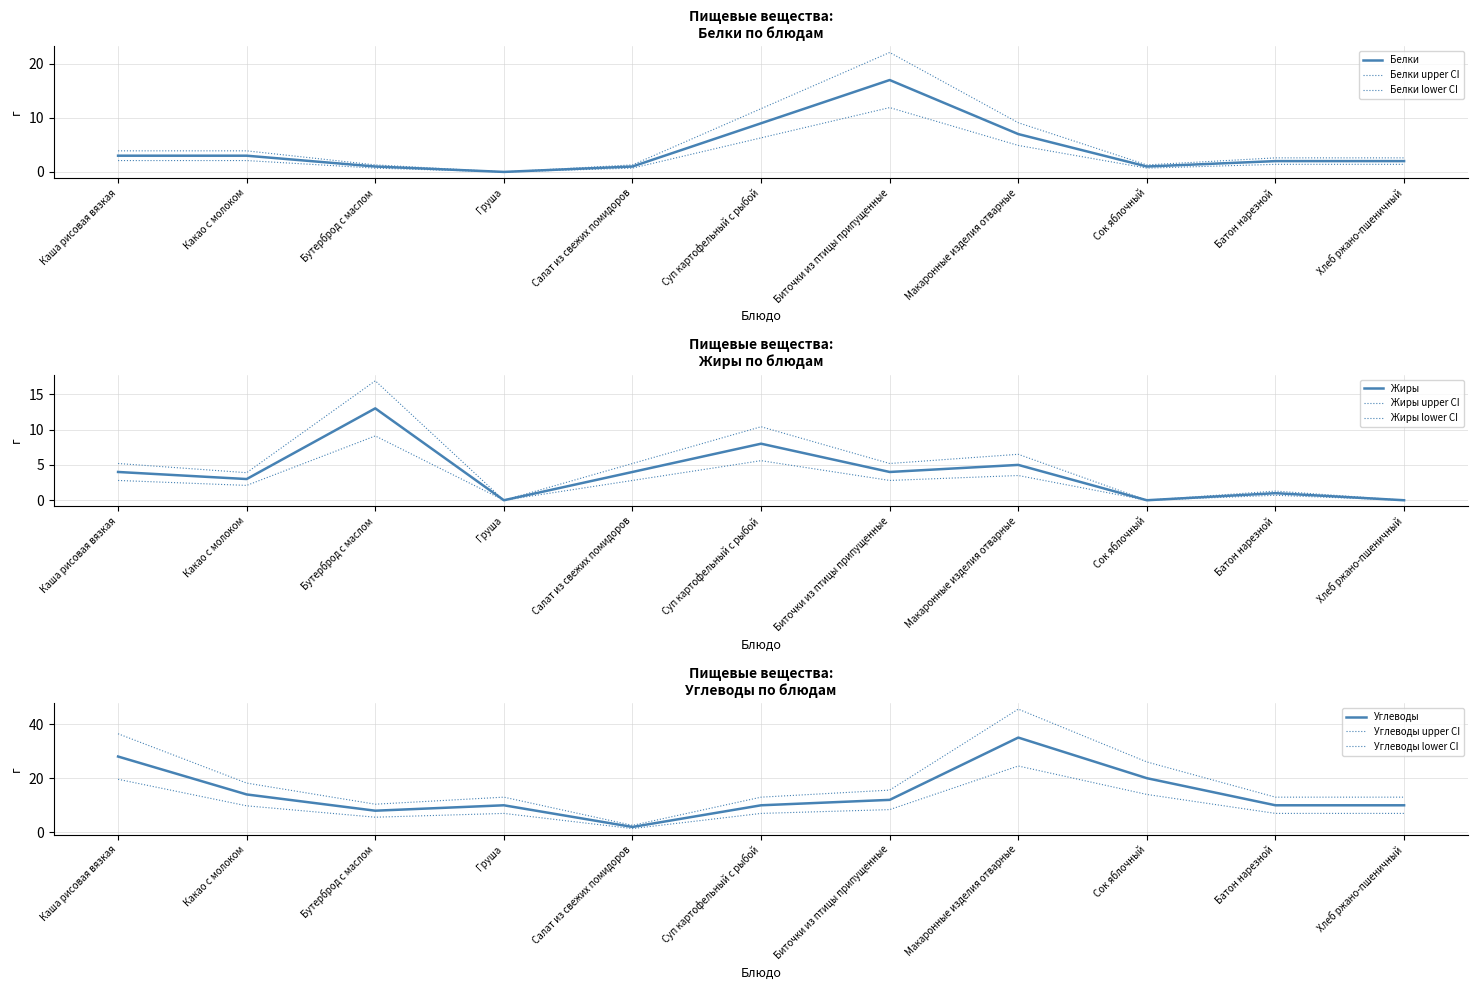

True or false: Углеводы has more than 1 interior local peaks.

True